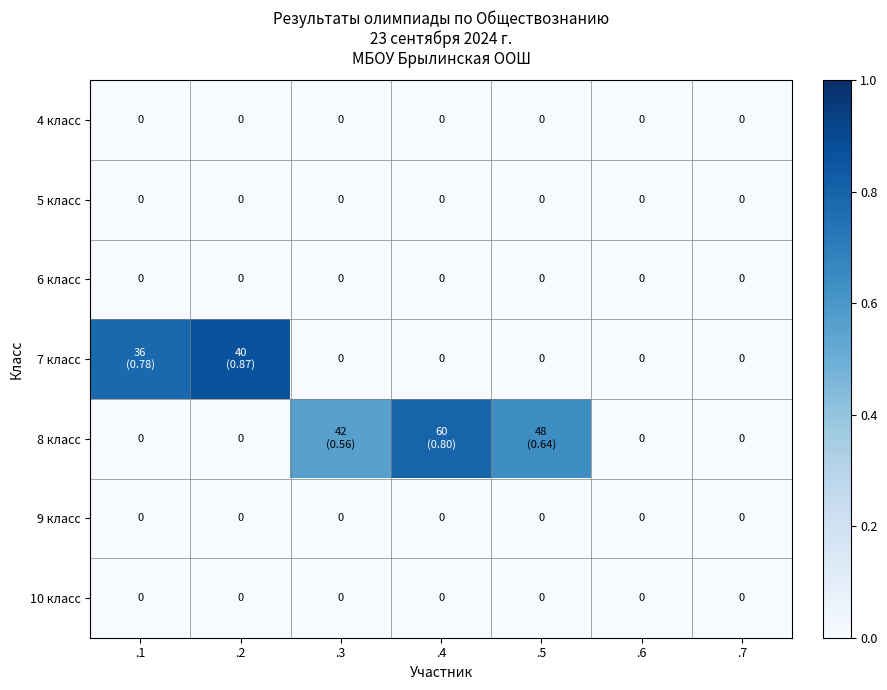

Rank the series at .1 from lowest to highest value.

4 класс, 5 класс, 6 класс, 8 класс, 9 класс, 10 класс, 7 класс